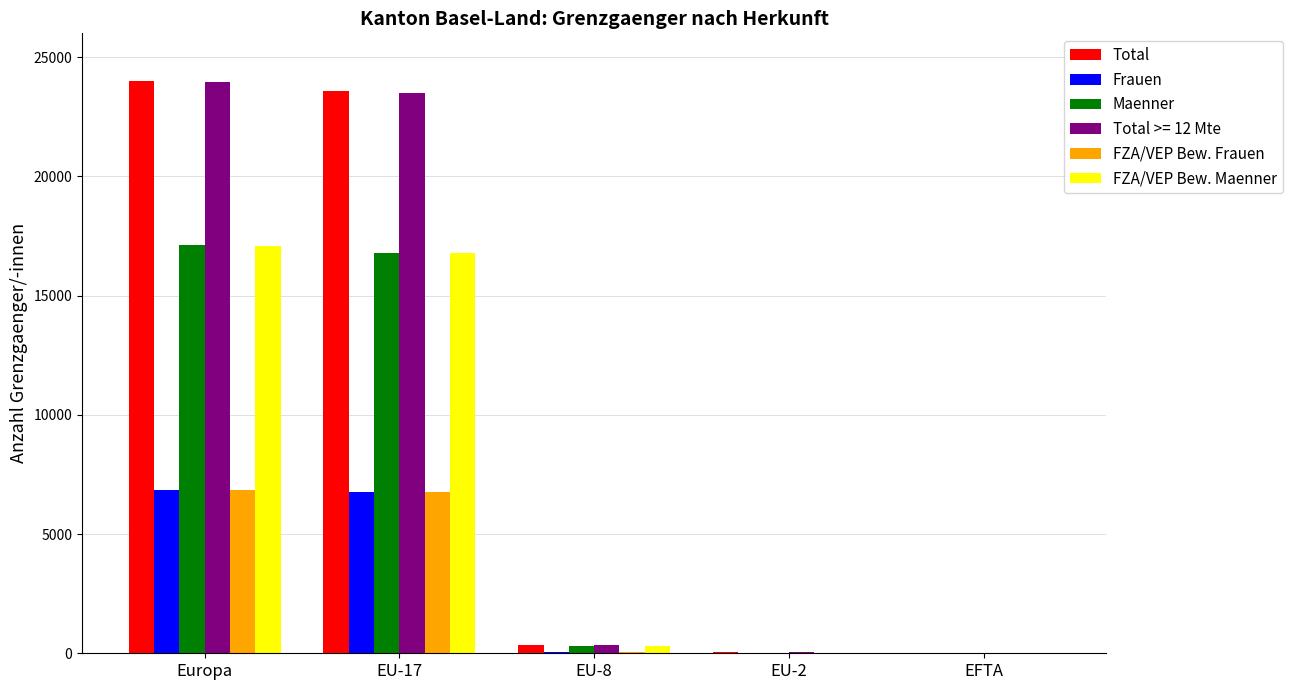

What are all the series names shown in the legend?

Total, Frauen, Maenner, Total >= 12 Mte, FZA/VEP Bew. Frauen, FZA/VEP Bew. Maenner